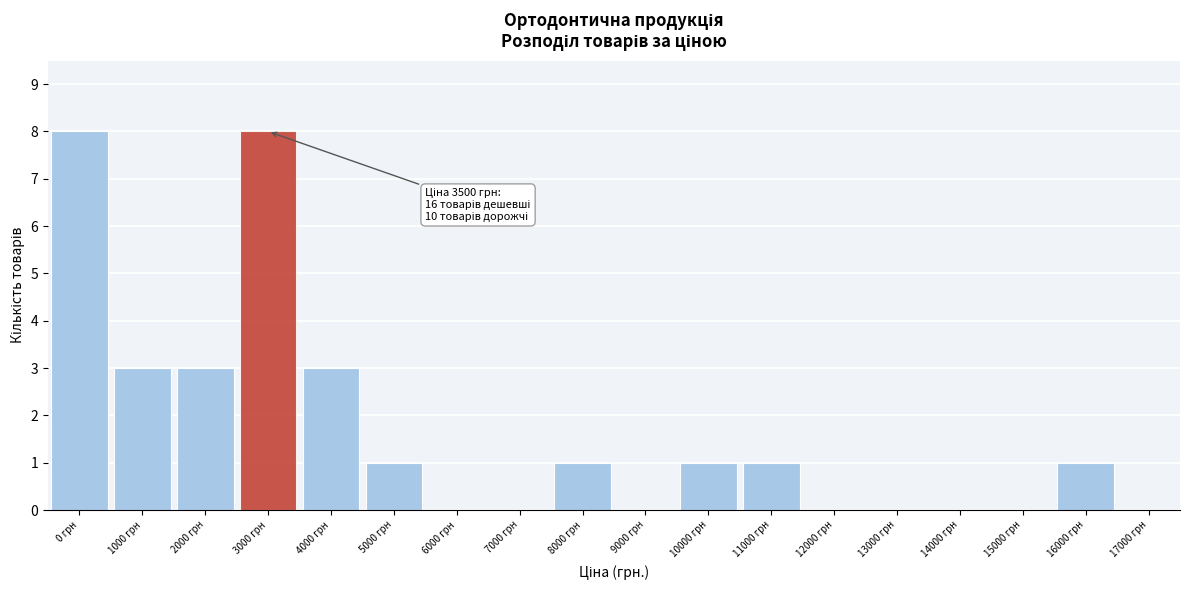

Reading left to right, extract all data points from this chart.

0 грн=8	1000 грн=3	2000 грн=3	3000 грн=8	4000 грн=3	5000 грн=1	6000 грн=0	7000 грн=0	8000 грн=1	9000 грн=0	10000 грн=1	11000 грн=1	12000 грн=0	13000 грн=0	14000 грн=0	15000 грн=0	16000 грн=1	17000 грн=0